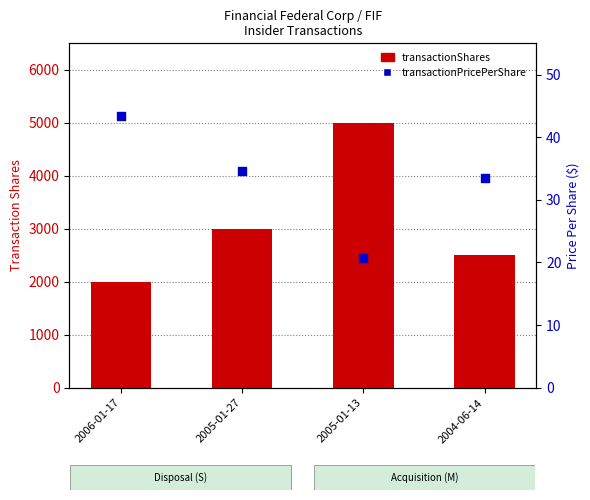

Is the value of transactionPricePerShare at 2005-01-27 greater than the value of transactionShares at 2006-01-17?

No